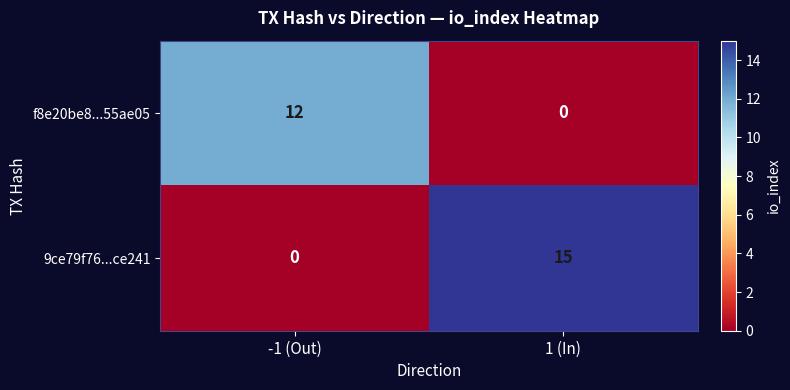

What is the total value across all series at 1 (In)?

15